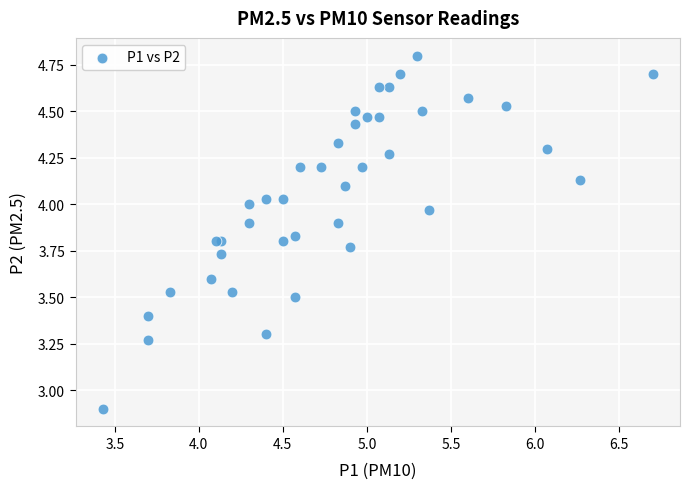

What Y value in the scatter plot is closest to 3?

2.9